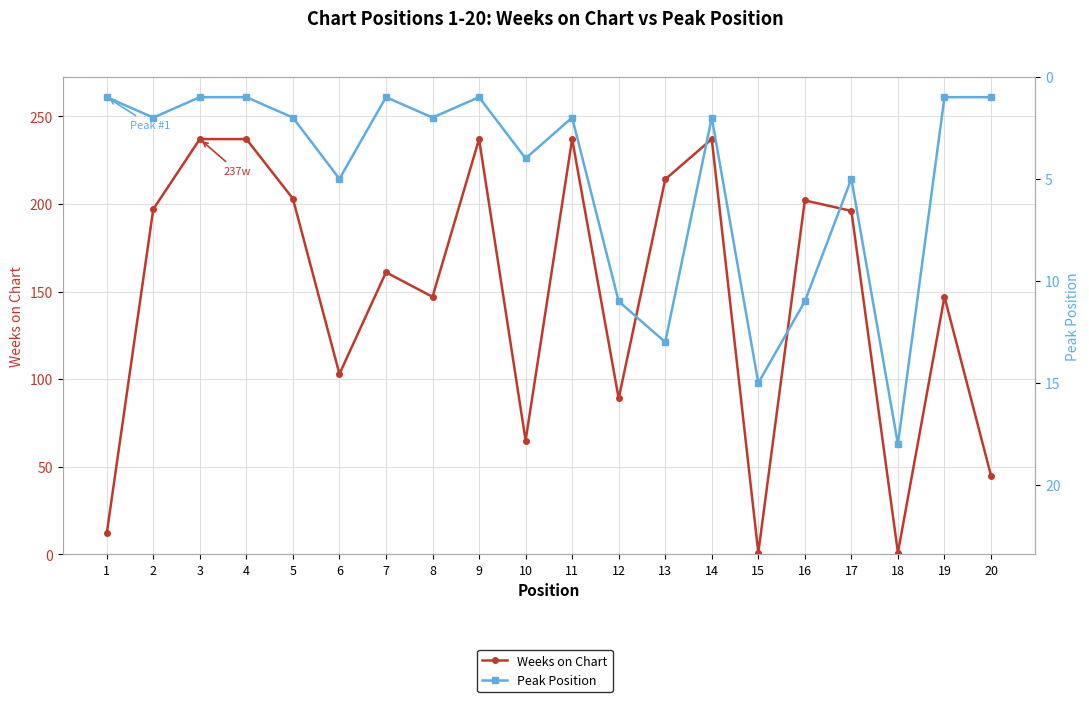

Between 3 and 4, which is larger?

3